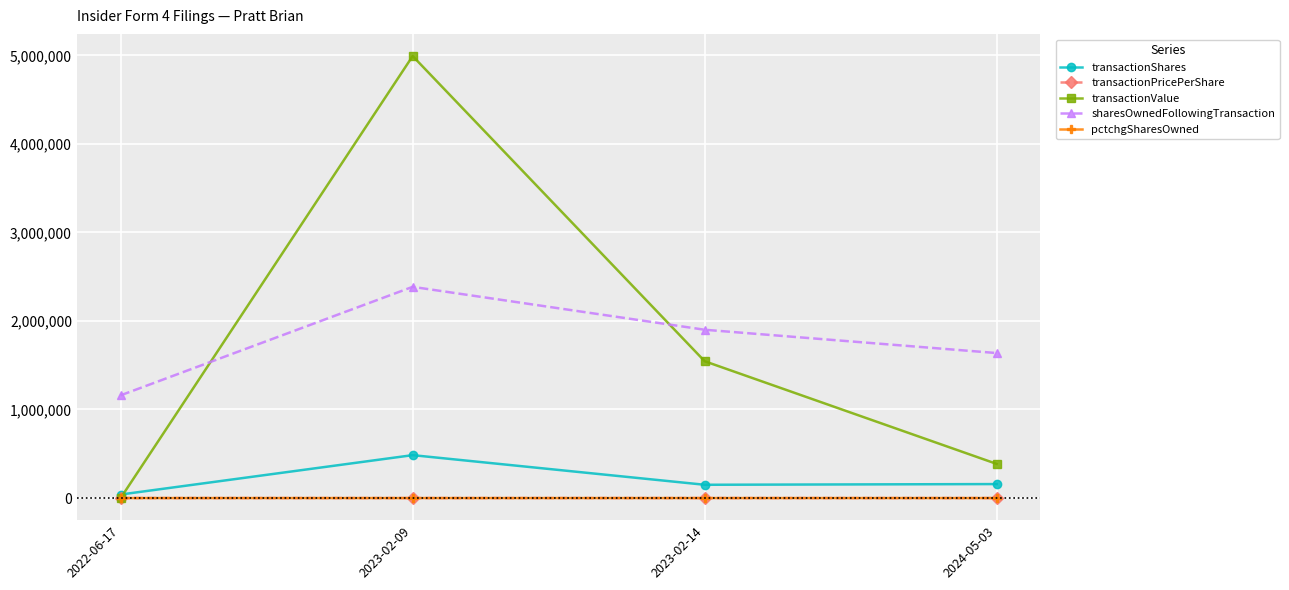

How many interior local peaks does the transactionPricePerShare series have?

1